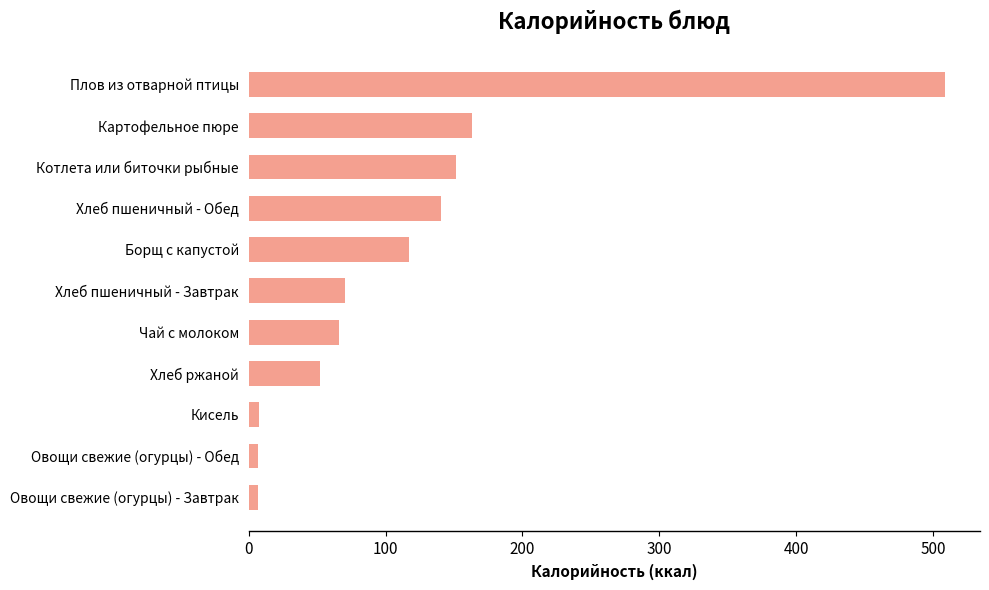

Are the bars horizontal?

Yes